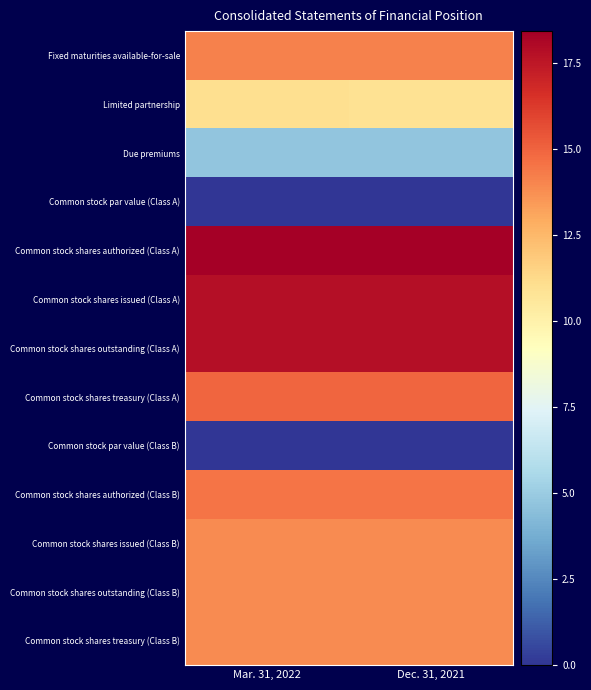

Which has a higher value, Mar. 31, 2022 or Dec. 31, 2021?

Mar. 31, 2022